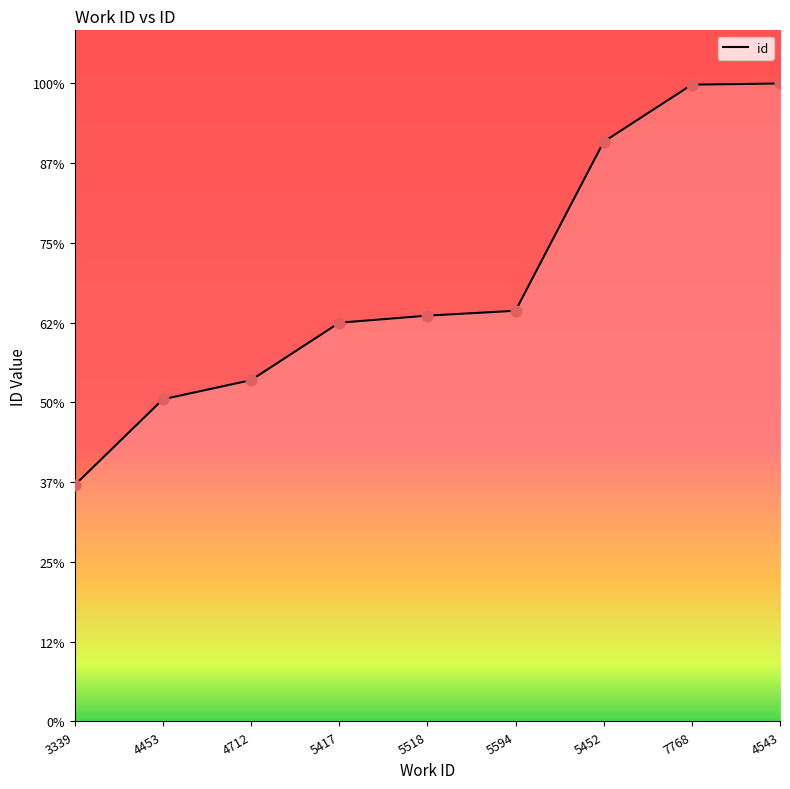

What is the change in value from 5518 to 5594?

+183.9